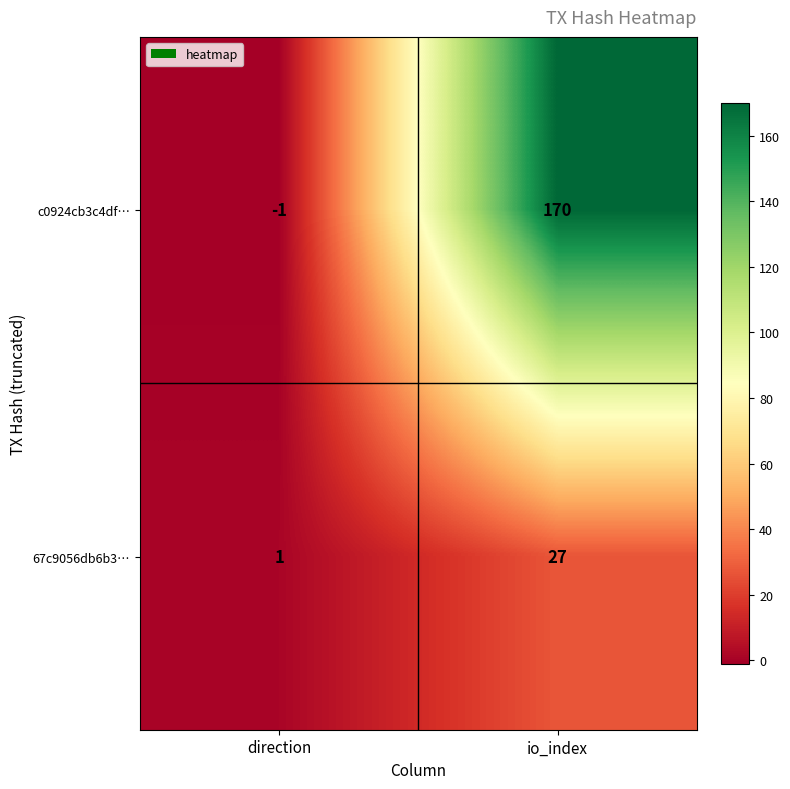

At io_index, list the series in order from smallest to largest.

67c9056db6b3…, c0924cb3c4df…